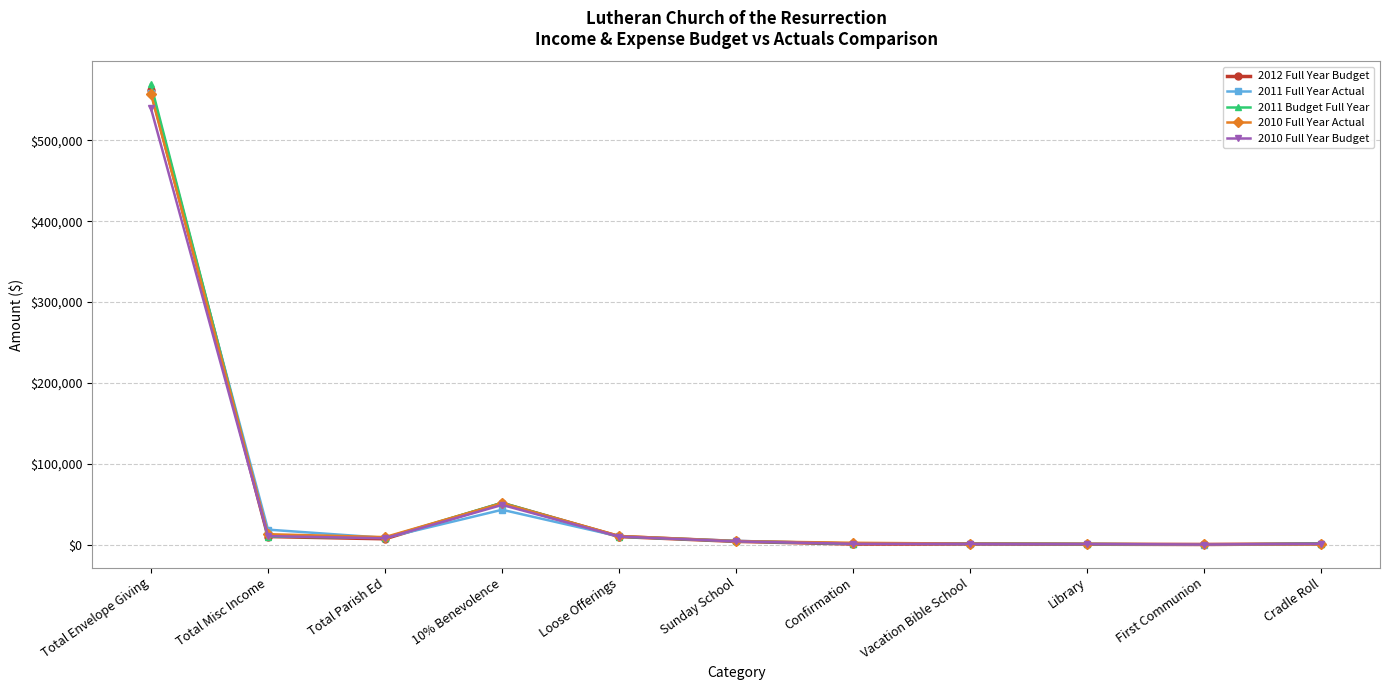

Where do 2011 Budget Full Year and 2011 Full Year Actual first cross each other?

Total Envelope Giving and Total Misc Income